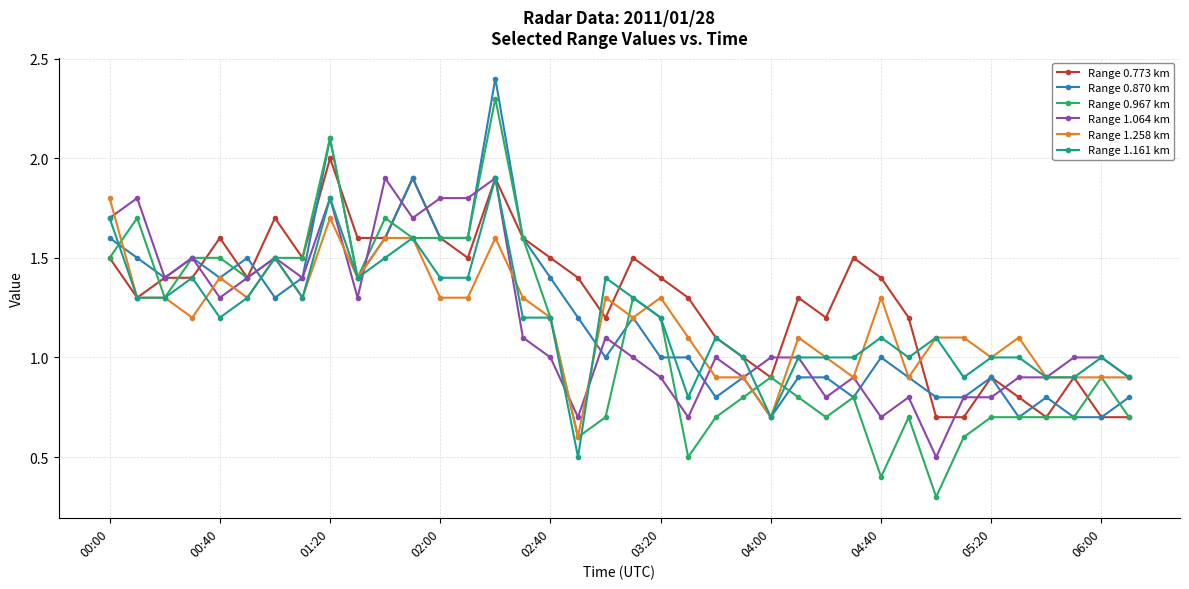

Which series has the largest total across all categories?

Range 0.773 km